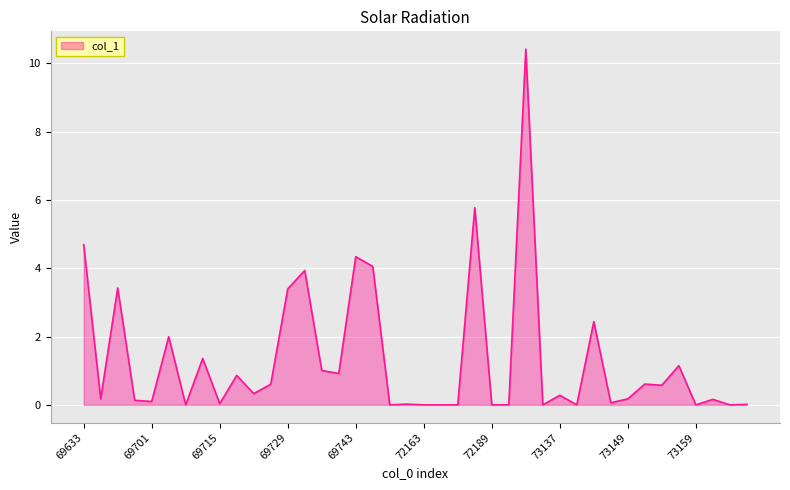

What is the greatest value displayed?

10.4